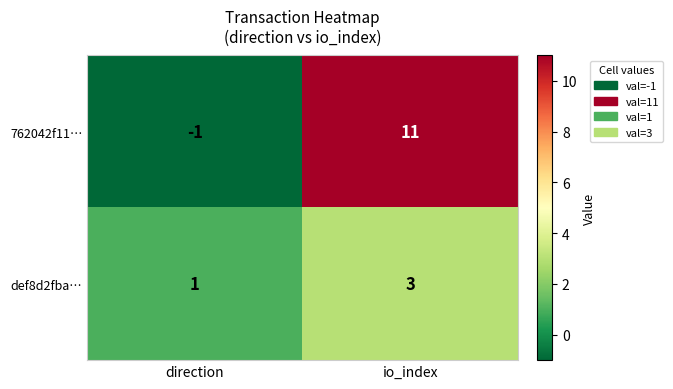

Rank the series by their average value, from highest to lowest.

762042f11…, def8d2fba…